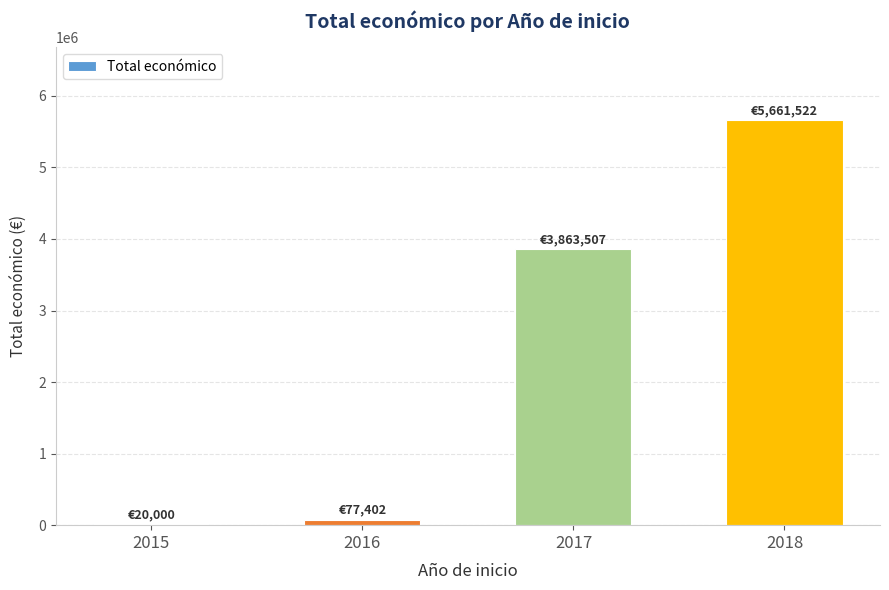

Is it true that the value at 2018 is 5661522?

True